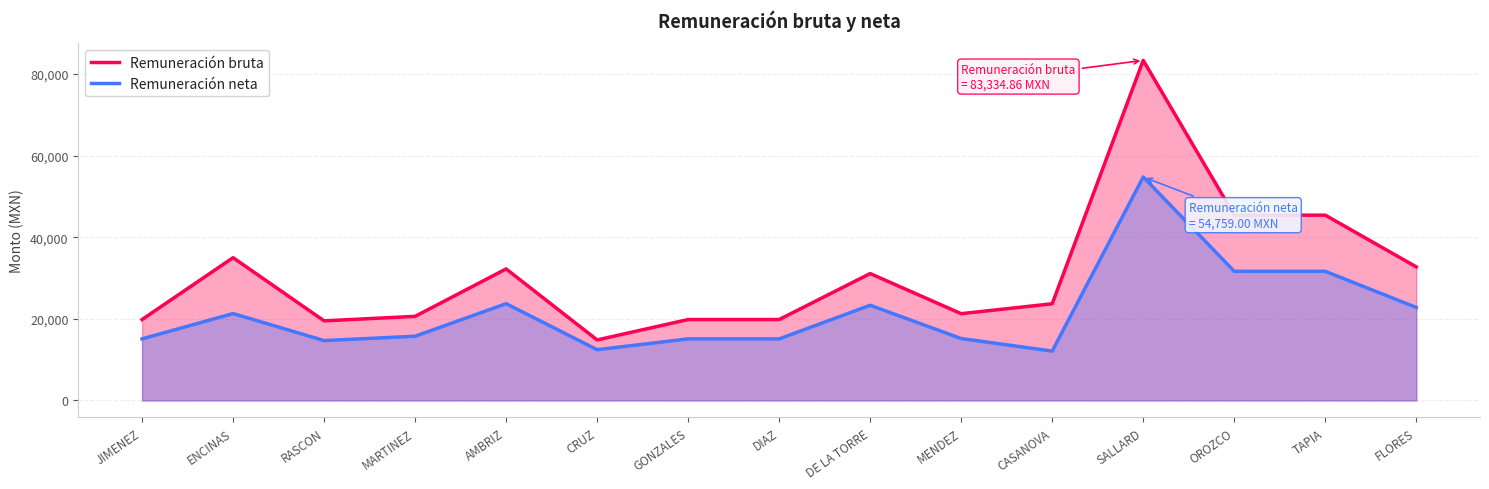

How many distinct data groups are displayed?

2